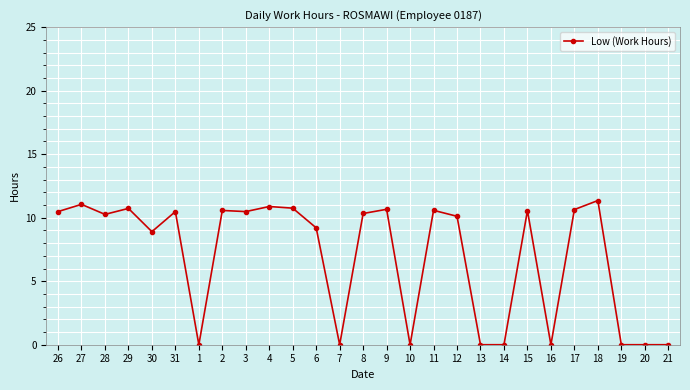

True or false: there are more than 0 points higher than both neighbors.

True